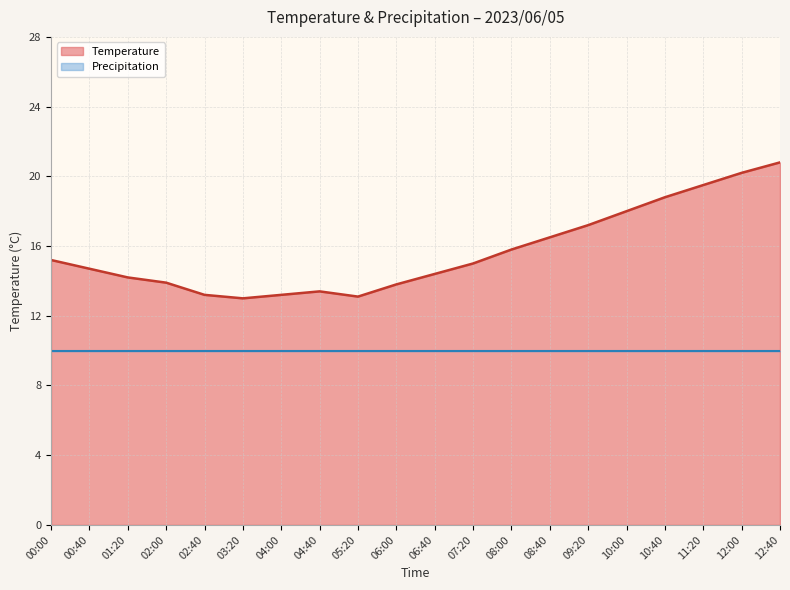

What is the label of the 2nd point from the right?

12:00